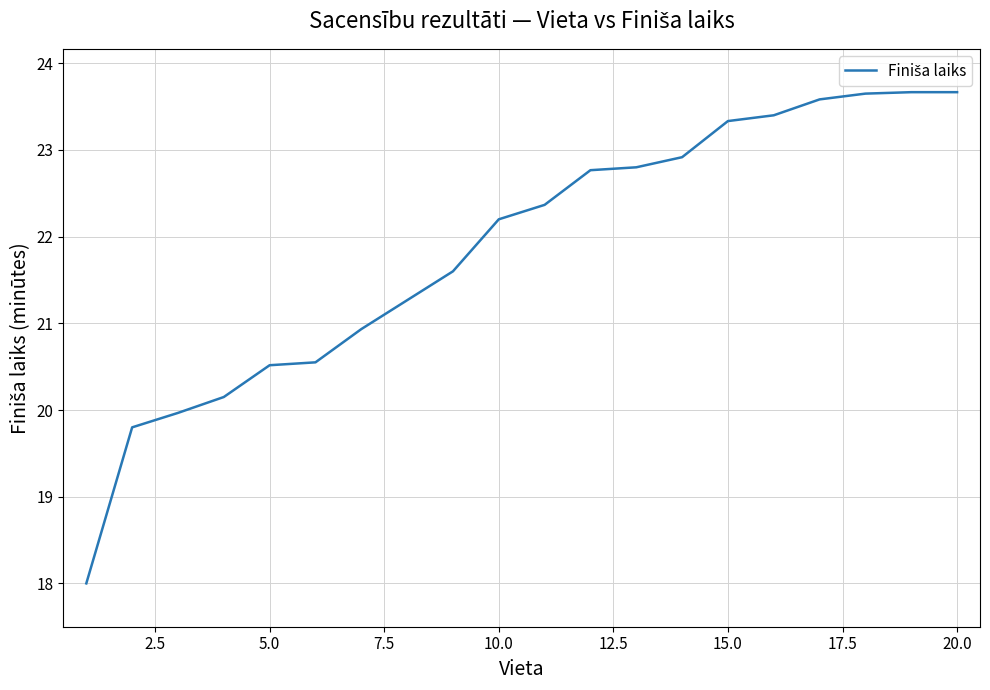

What is the maximum value shown in the chart?

23.7